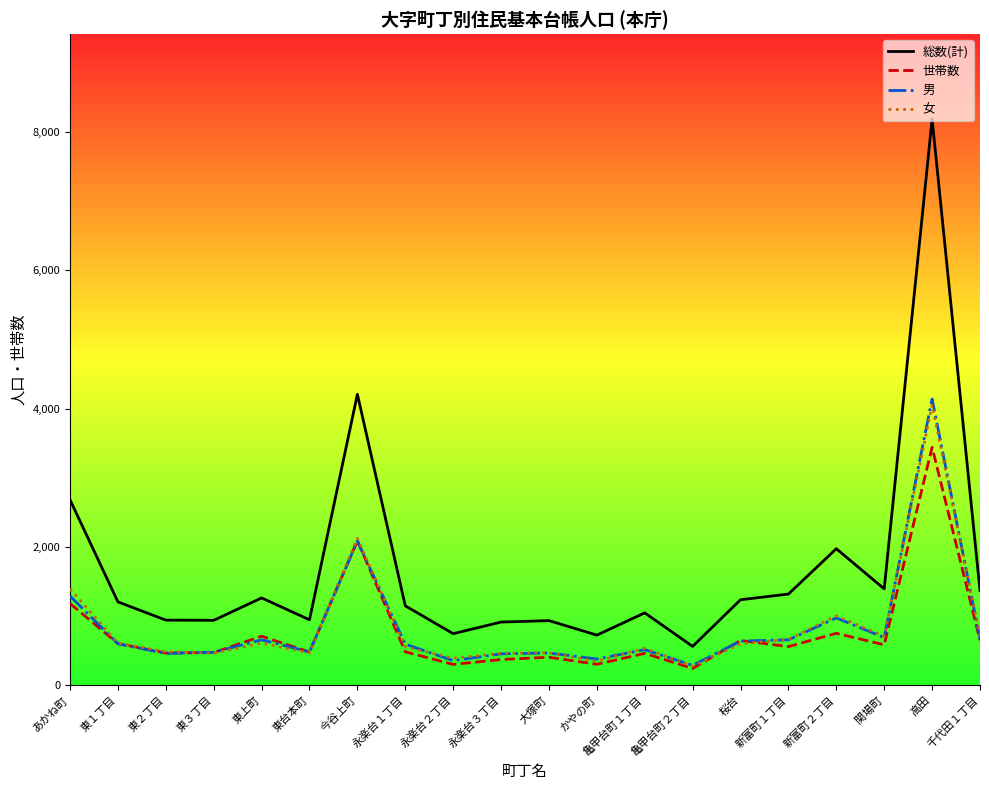

Where is 女 nearest to the value 2162?

今谷上町